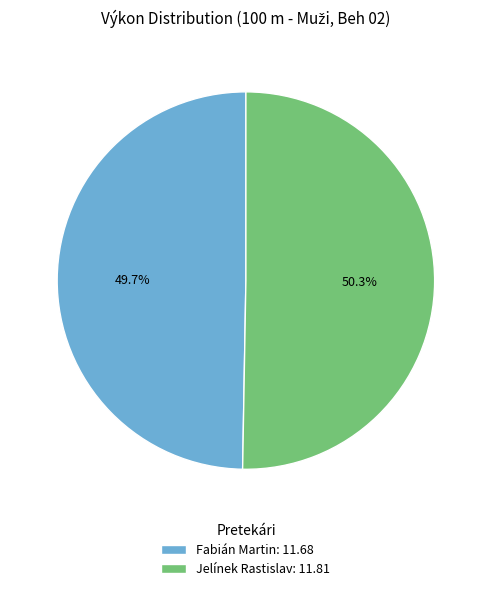

To the nearest percent, what percentage of the pie is Jelínek Rastislav?

50%